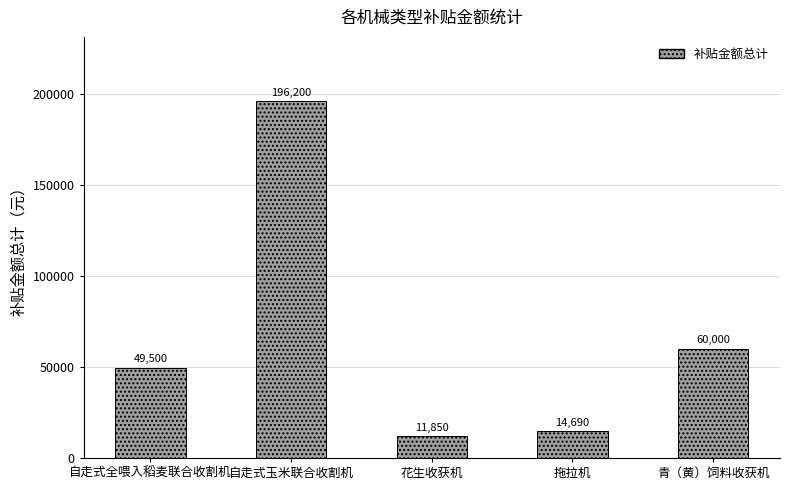

What position from the left is 自走式全喂入稻麦联合收割机?

1